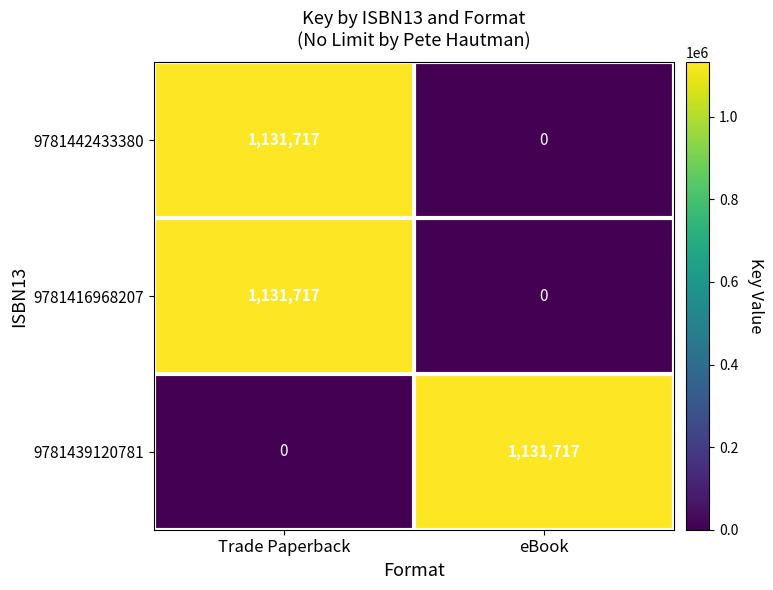

What is the difference between the 9781439120781 values at eBook and Trade Paperback?

1131717